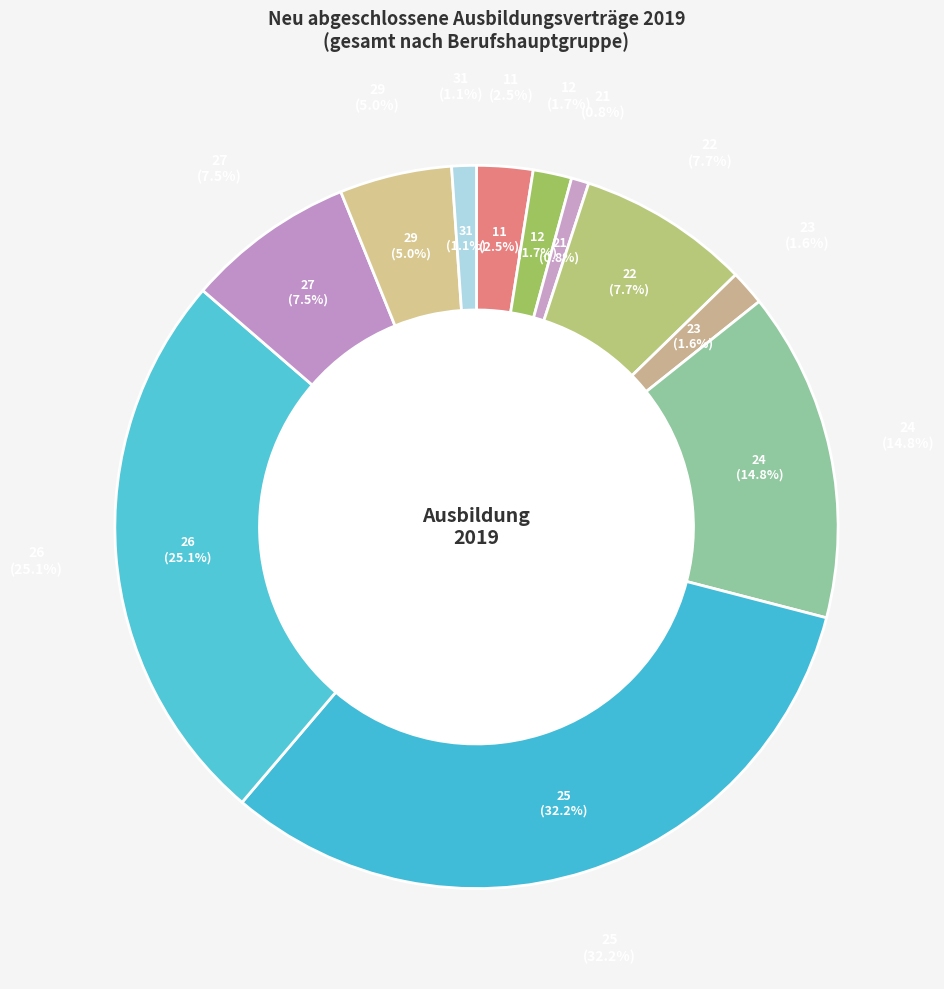

What is the ratio of the value at Maschinen- und Fahrzeugtechnikberufe to the value at Metallerzeugung und -bearbeitung?

2.2